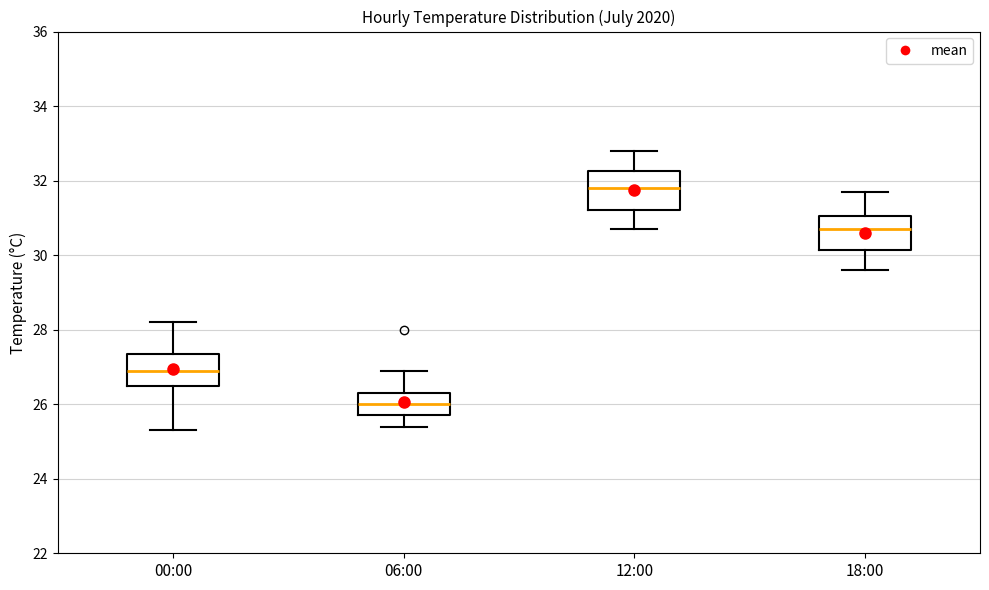

Where is the upper edge of the box for 06:00 on the y-axis? The values are not printed on the chart, so give them approximately, as read against the axis.

26.4